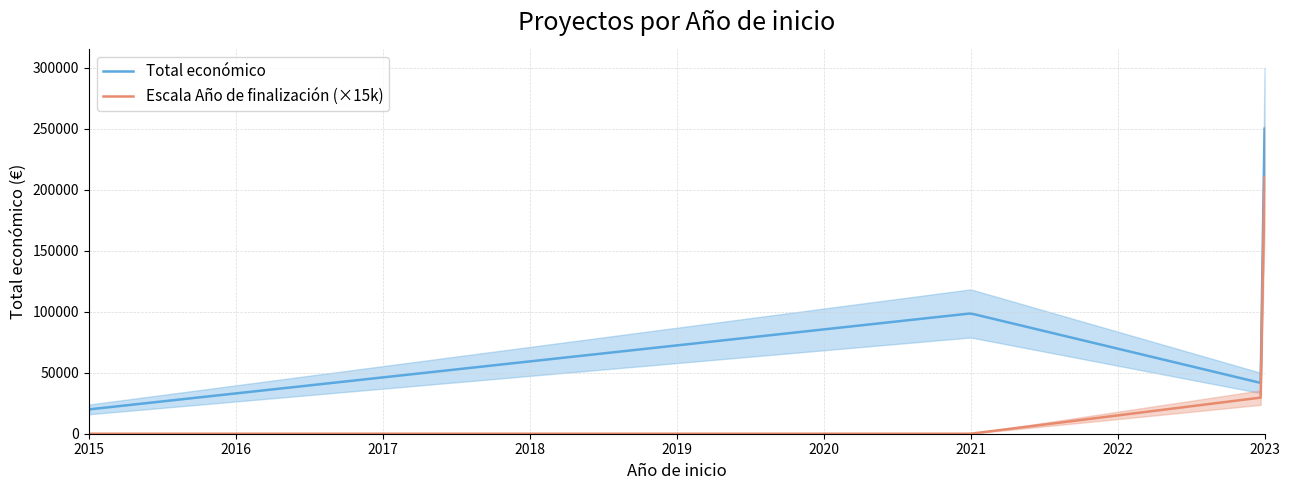

How many lines are shown in the chart?

2